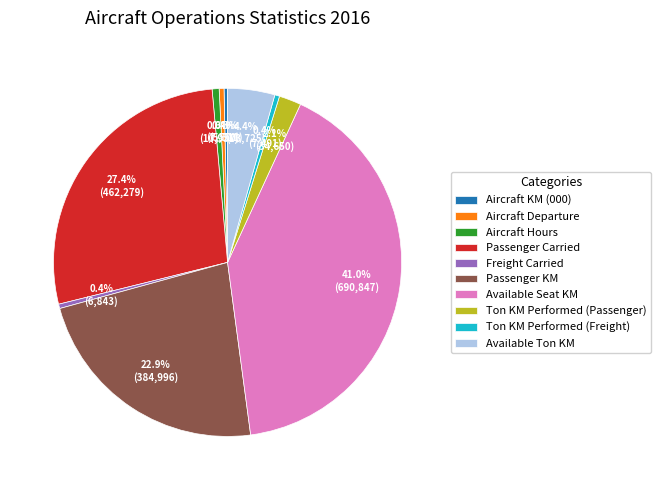

Is there a majority slice in this chart?

No